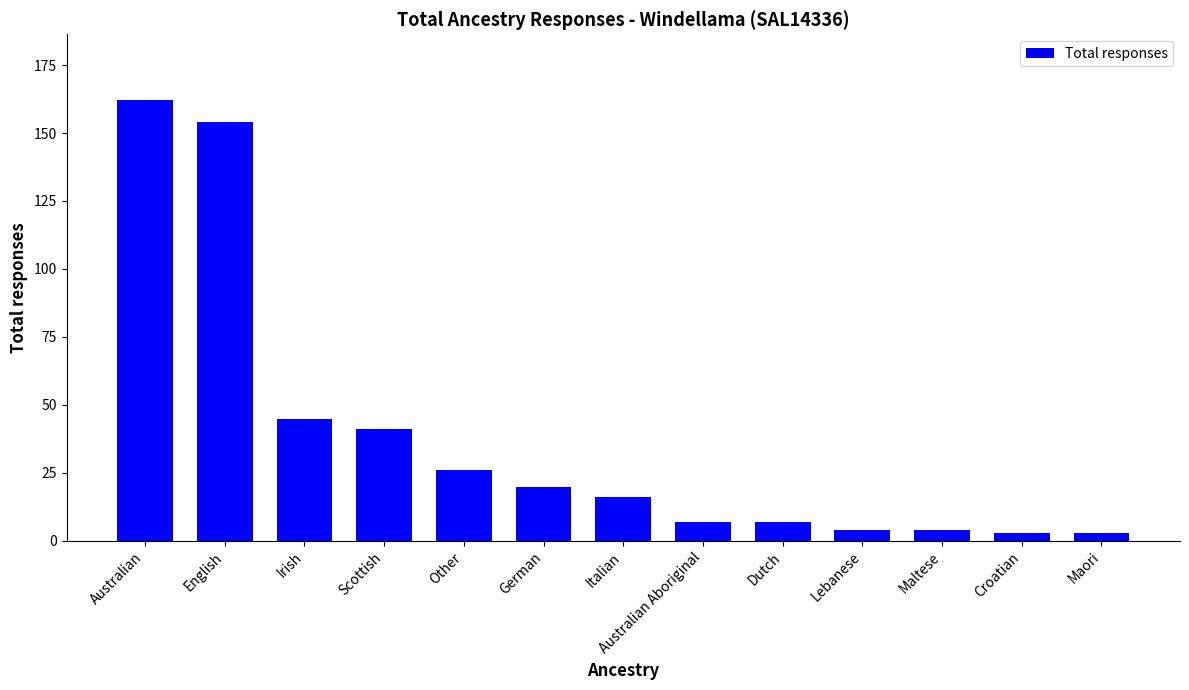

What is the change in value from German to Lebanese?

-16